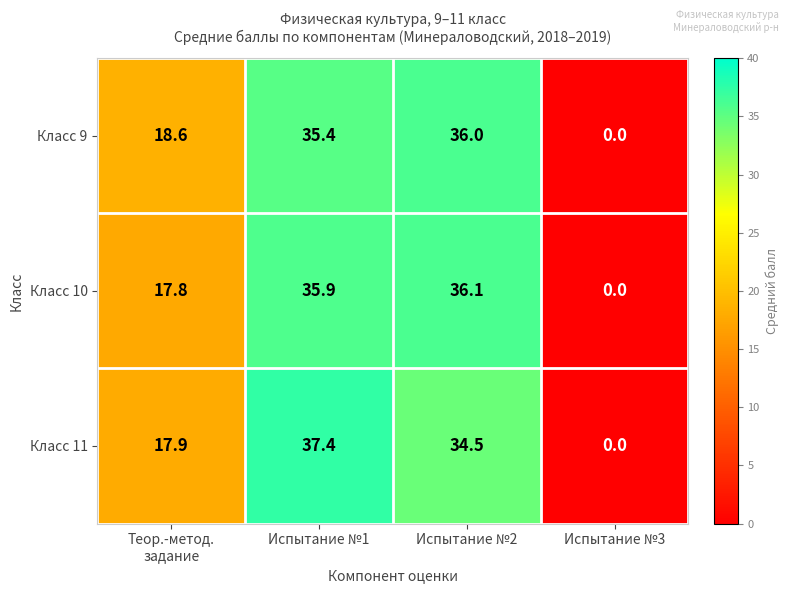

What is the difference between the maximum and minimum values in the Класс 11 series?

37.4